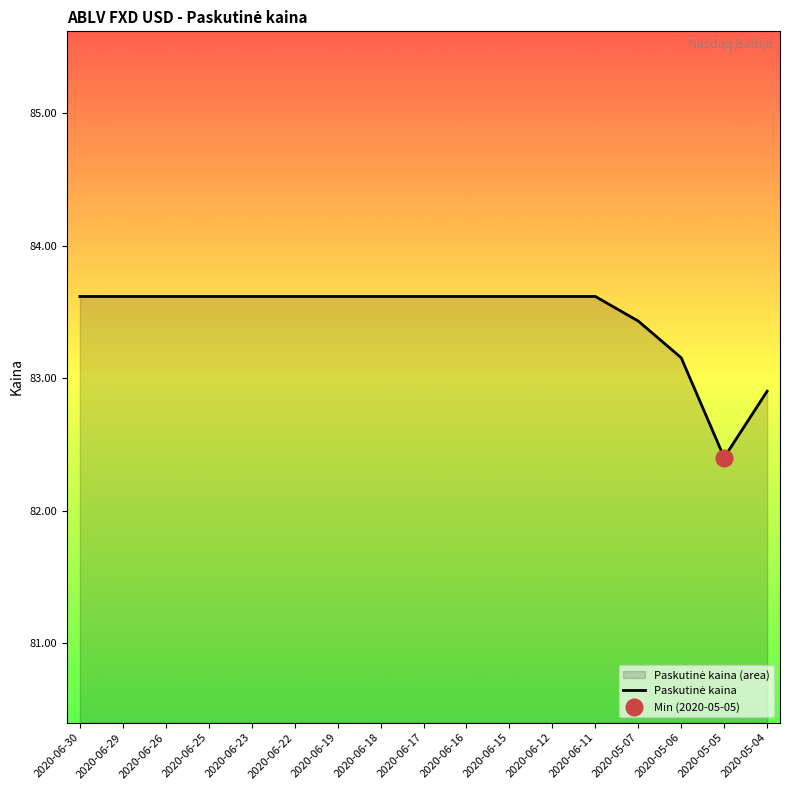

What is the greatest value displayed?

83.6